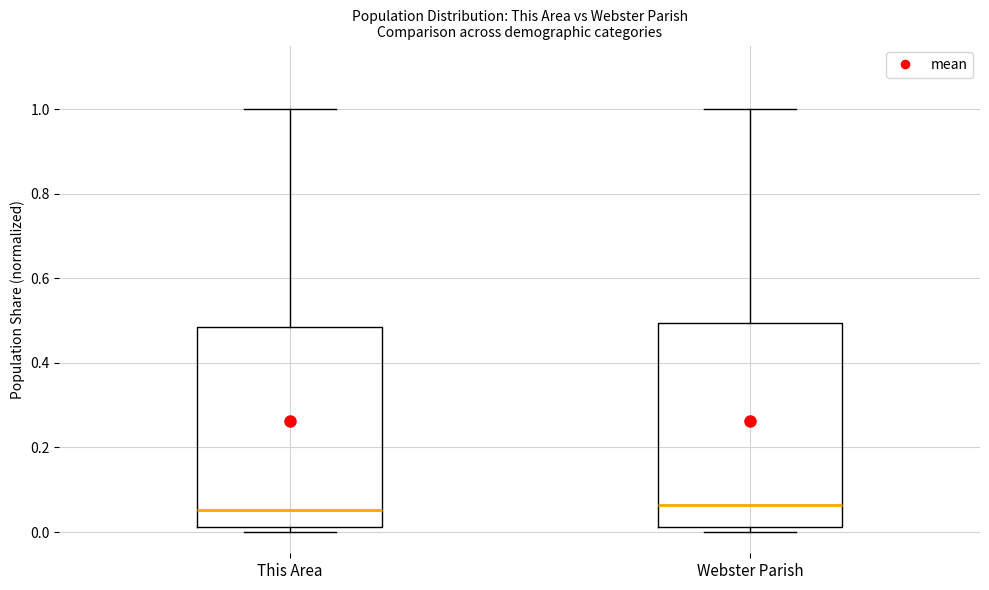

Reading left to right, read every box against the y-axis: the position of its median line, the range the box covers, and the ends of its whiskers. The values are not printed on the chart, so give them approximately, as read against the axis.

This Area: median 0.06, box 0.02 to 0.48, whiskers 0.00 to 1.00
Webster Parish: median 0.06, box 0.02 to 0.50, whiskers 0.00 to 1.00